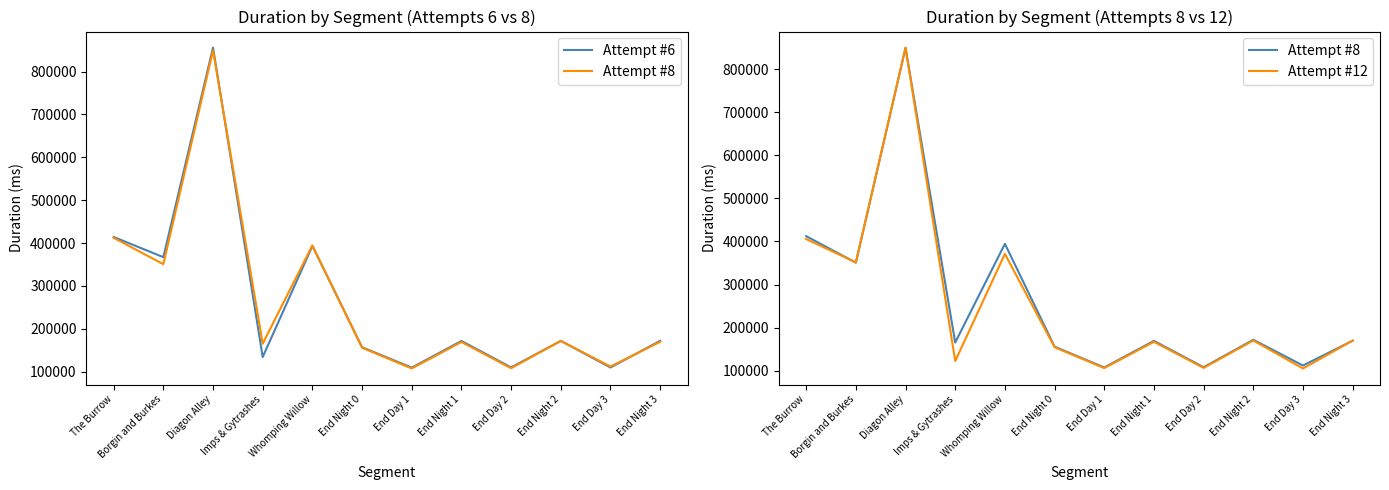

Is it true that Attempt #12 equals 537056 at Whomping Willow?

False